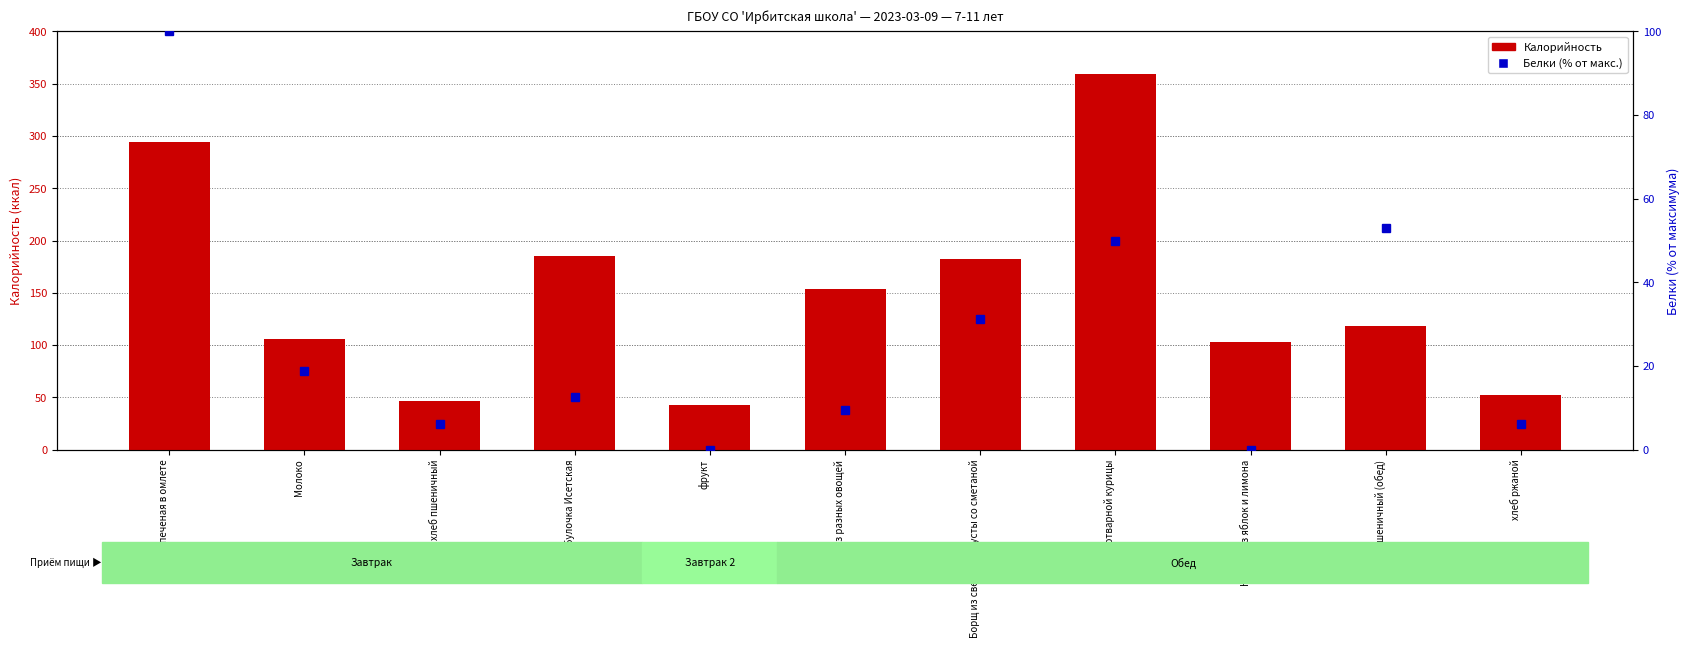

What is the difference between the highest and lowest values at Молоко?

87.2